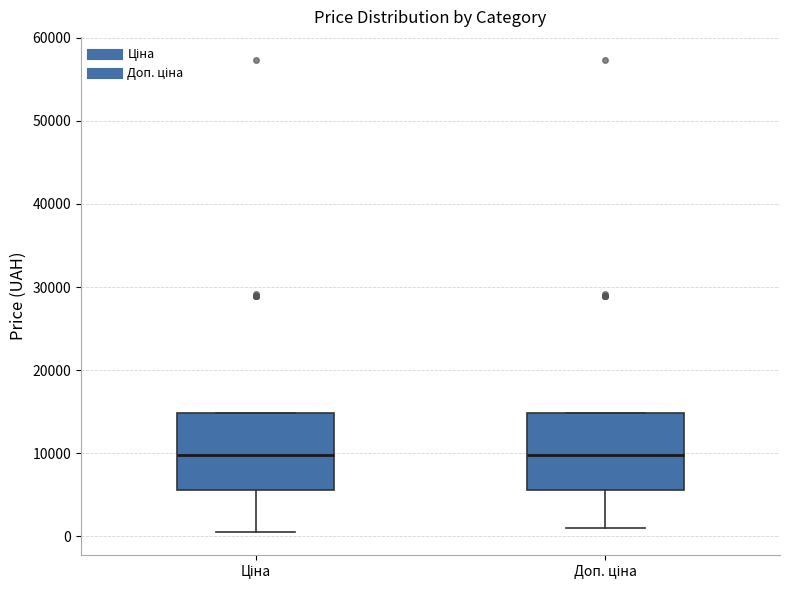

Where is the lower edge of the box for Ціна on the y-axis? The values are not printed on the chart, so give them approximately, as read against the axis.

6000